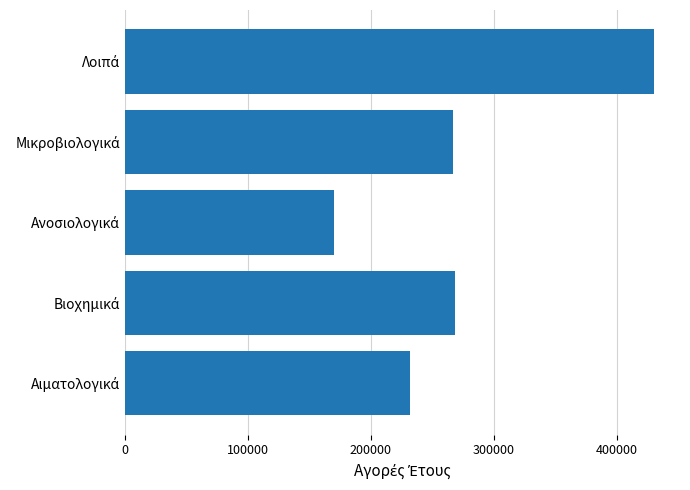

What is the difference between the maximum and minimum values?

259346.2